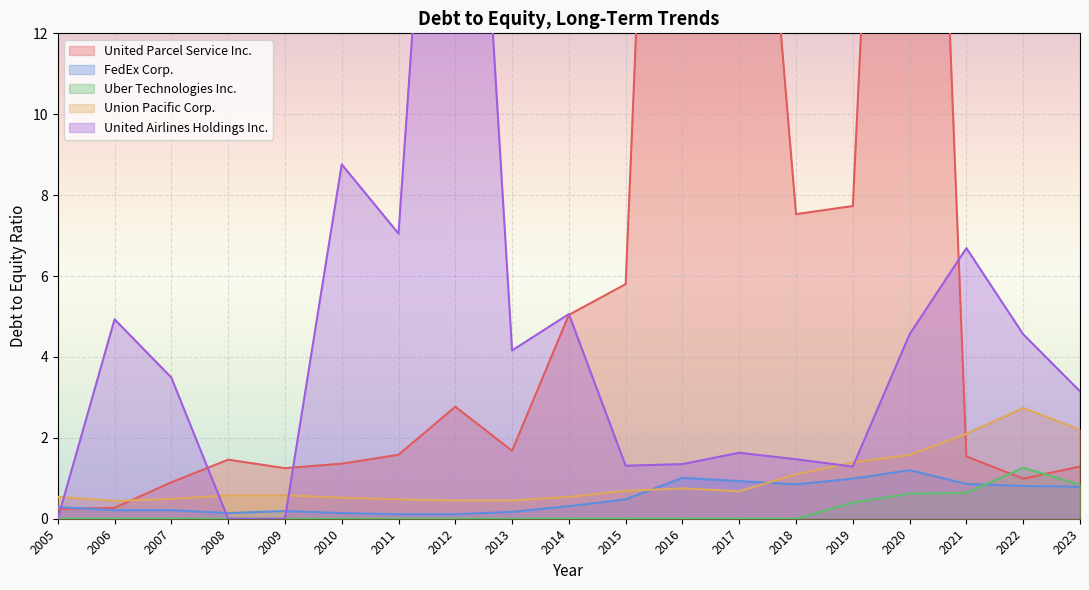

Does the chart display data point markers on the line(s)?

No